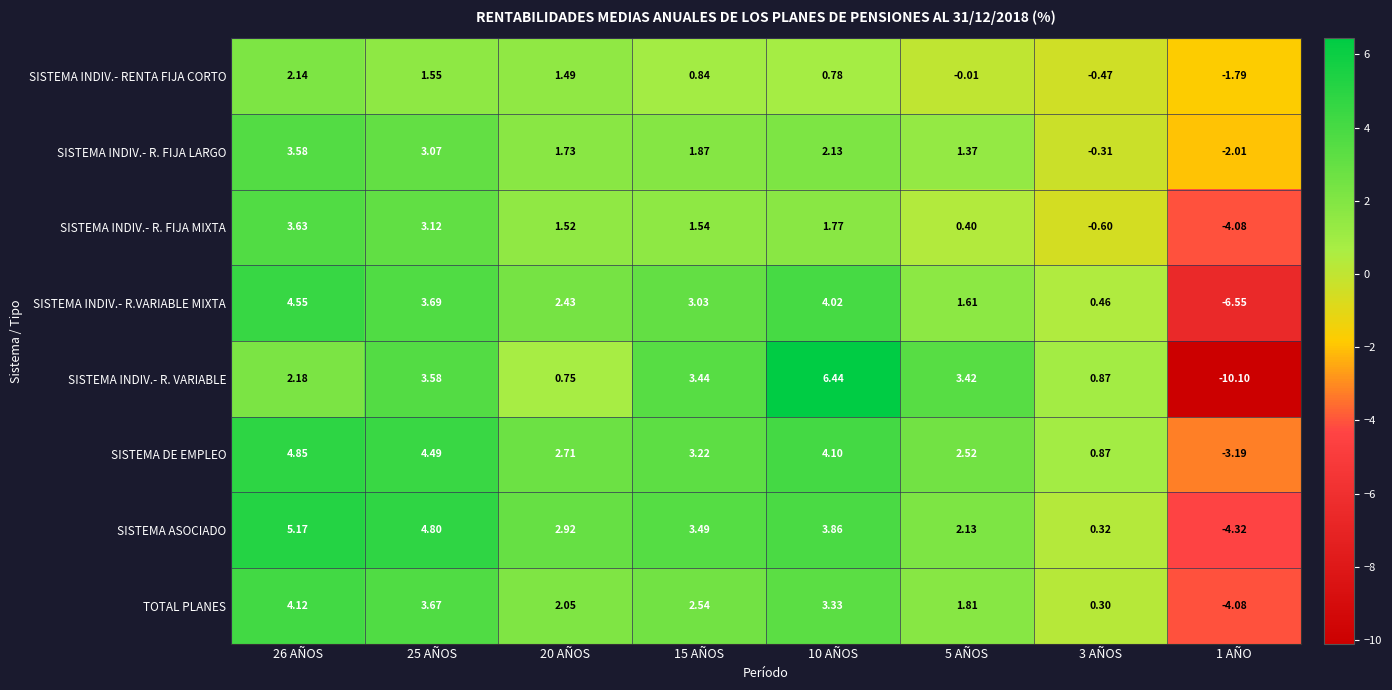

Which series has the largest total across all categories?

SISTEMA DE EMPLEO